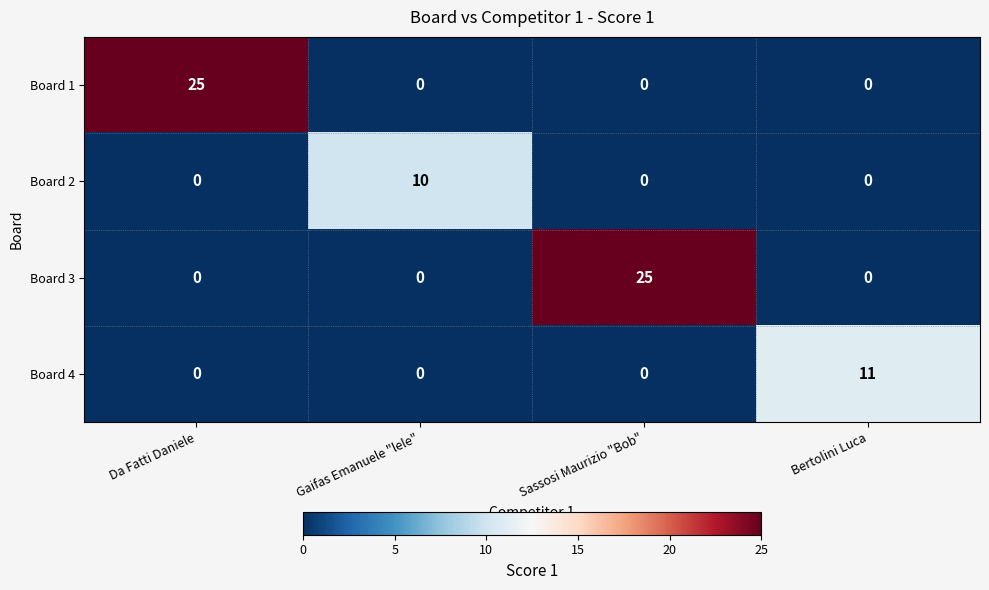

At how many categories does at least one series exceed 1?

4